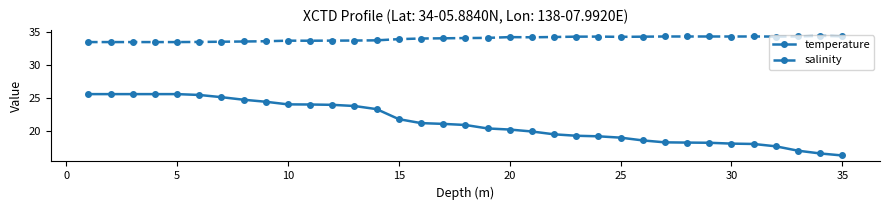

What is the smallest value displayed?

16.2